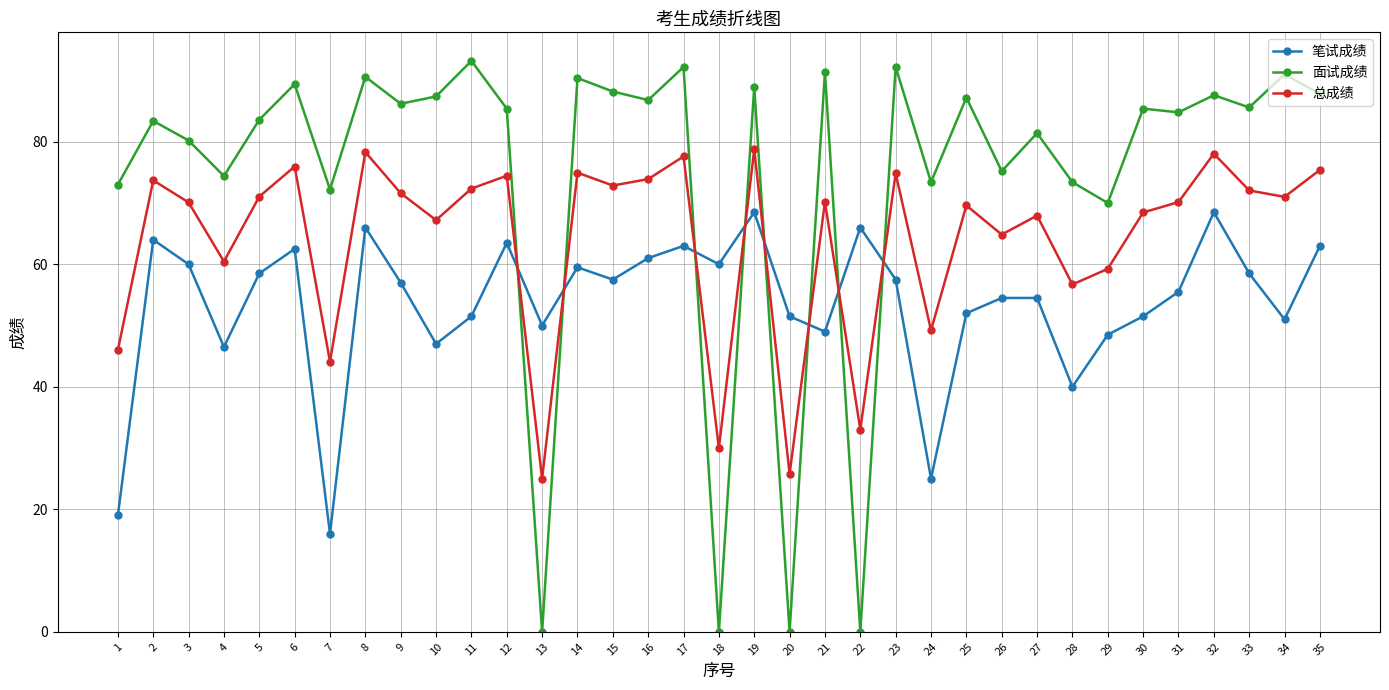

Read the 笔试成绩 value at 35.

63.0